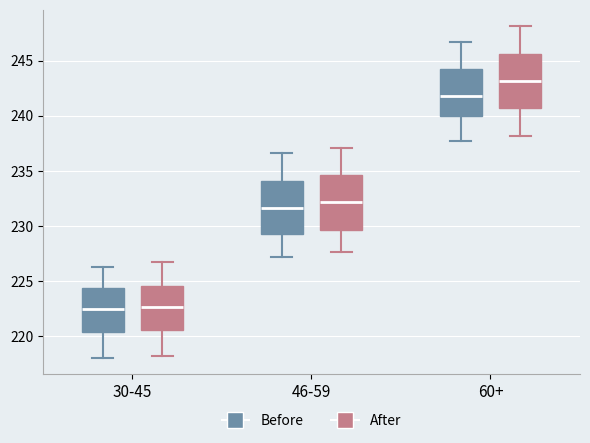

Reading left to right, read every box against the y-axis: the position of its median line, the range the box covers, and the ends of its whiskers. The values are not printed on the chart, so give them approximately, as read against the axis.

30-45 (Before): median 222.5, box 220.5 to 224.5, whiskers 218.0 to 226.5
30-45 (After): median 222.5, box 220.5 to 224.5, whiskers 218.5 to 226.5
46-59 (Before): median 231.5, box 229.5 to 234.0, whiskers 227.0 to 236.5
46-59 (After): median 232.0, box 229.5 to 234.5, whiskers 227.5 to 237.0
60+ (Before): median 242.0, box 240.0 to 244.0, whiskers 237.5 to 246.5
60+ (After): median 243.0, box 240.5 to 245.5, whiskers 238.0 to 248.0